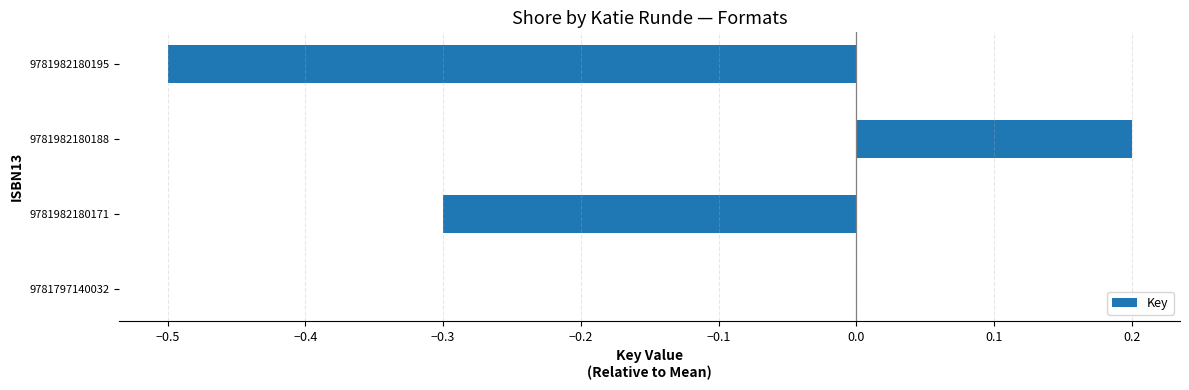

Which label corresponds to the largest value in the chart?

9781982180188